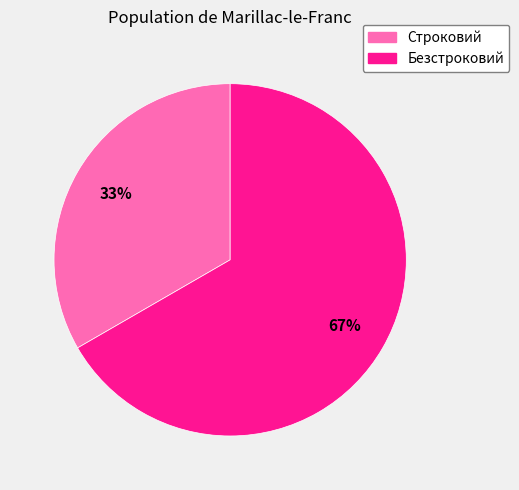

Is the sum of Безстроковий and Строковий greater than half?

Yes